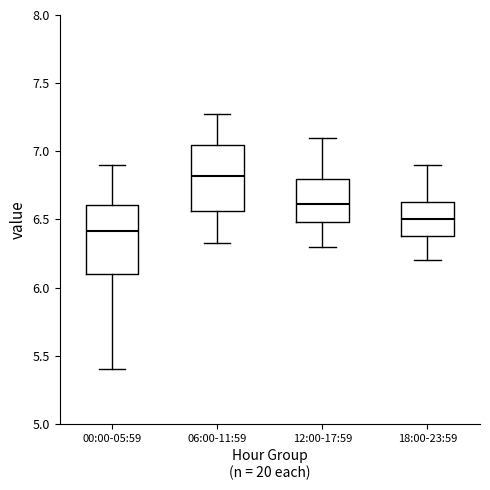

Where does the upper whisker of the box for 12:00-17:59 end on the y-axis? The values are not printed on the chart, so give them approximately, as read against the axis.

7.10